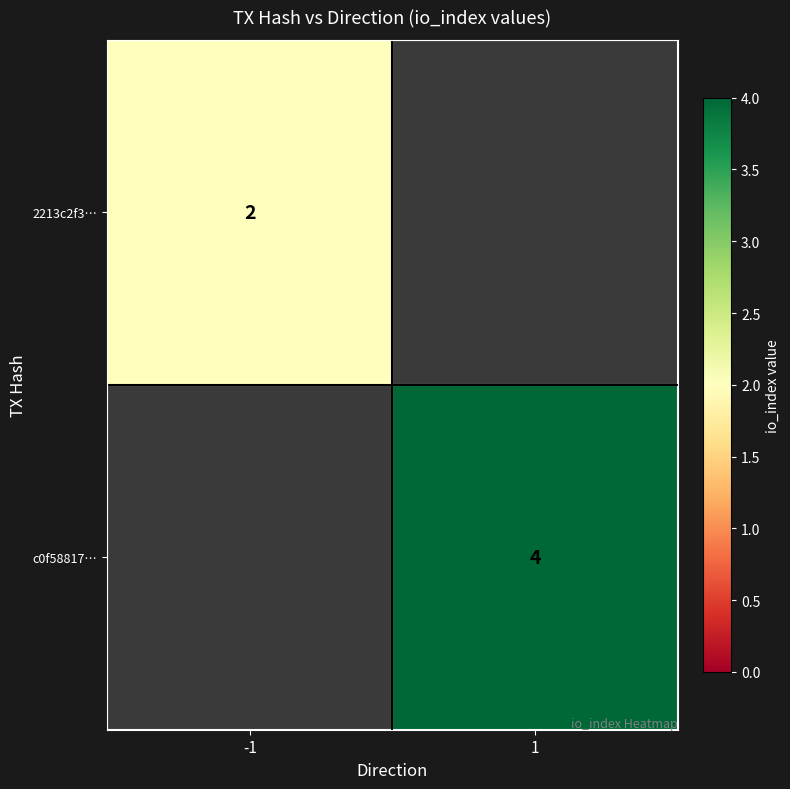

The value of c0f58817… at 1 is 1. True or false?

False